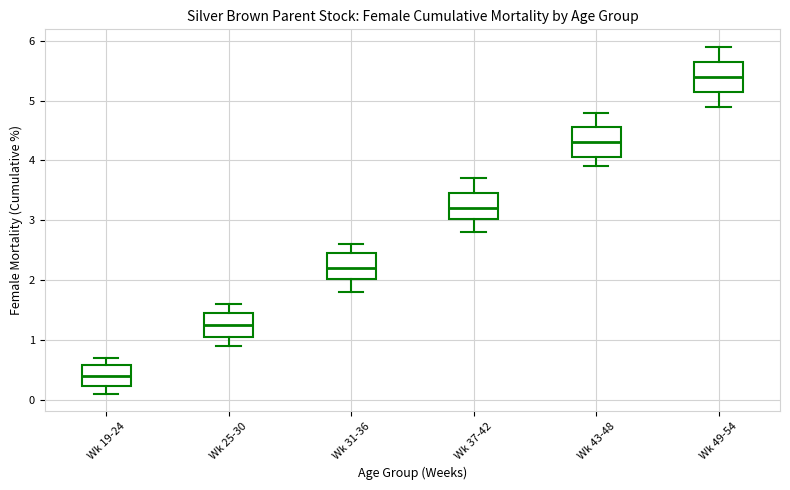

Which box's median line is the lowest?

Wk 19-24